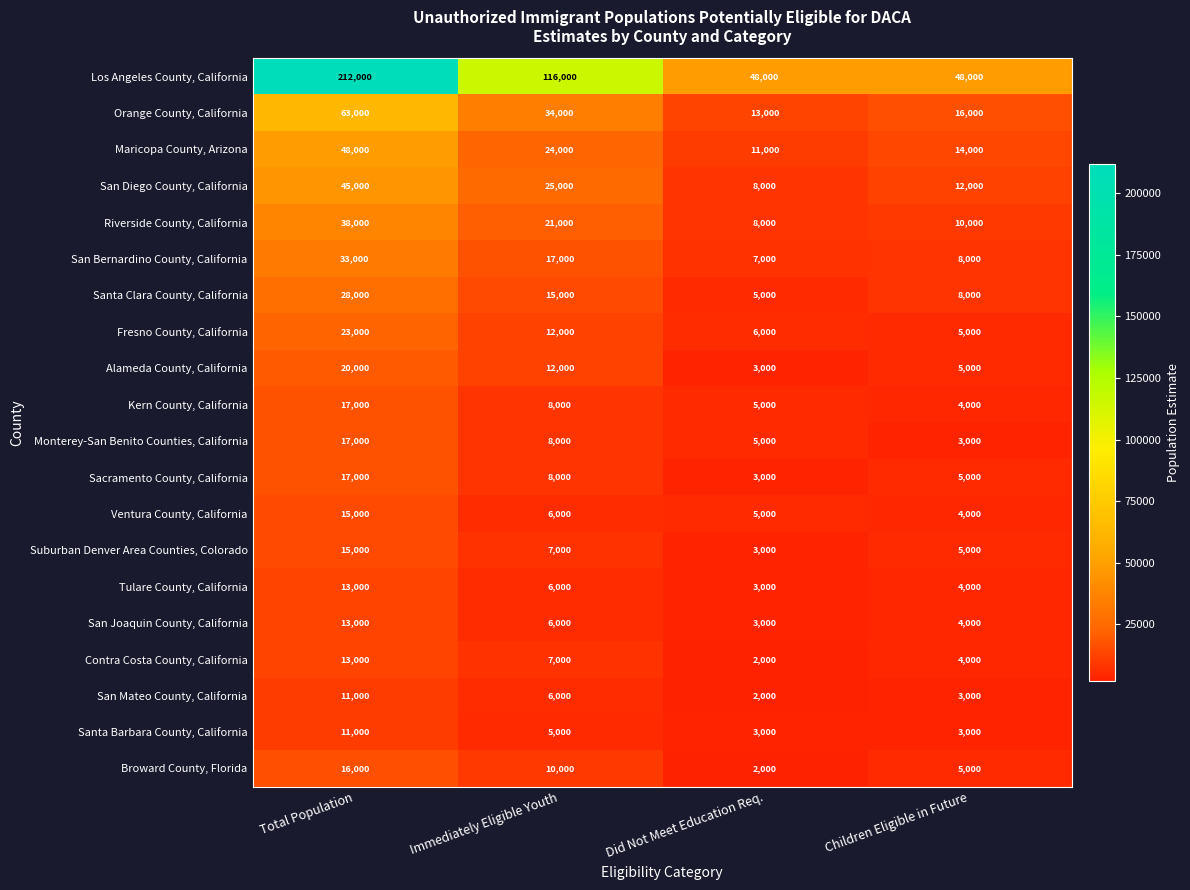

What is the difference between the Alameda County, California values at Did Not Meet Education Req. and Children Eligible in Future?

2000